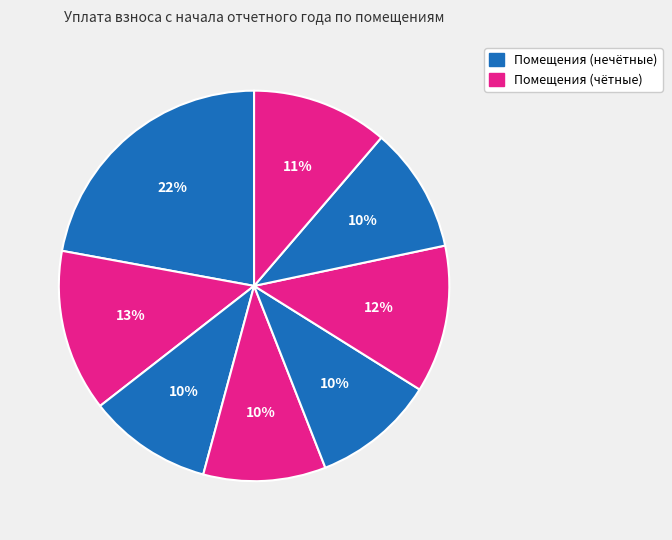

Is there any slice that represents more than half of the pie?

No